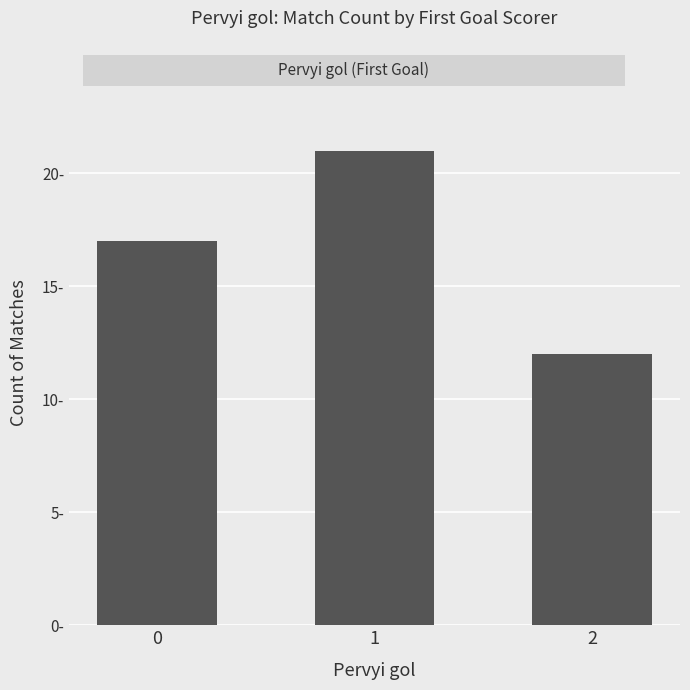

List the labels in order of value, largest first.

1, 0, 2